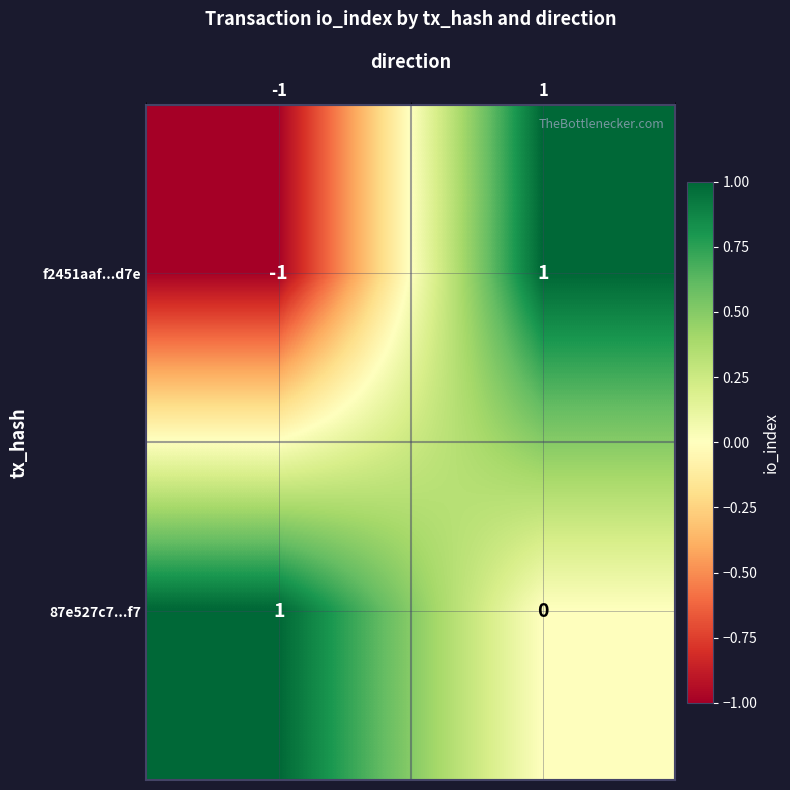

Rank the series at 1 from highest to lowest value.

f2451aaf...d7e, 87e527c7...f7